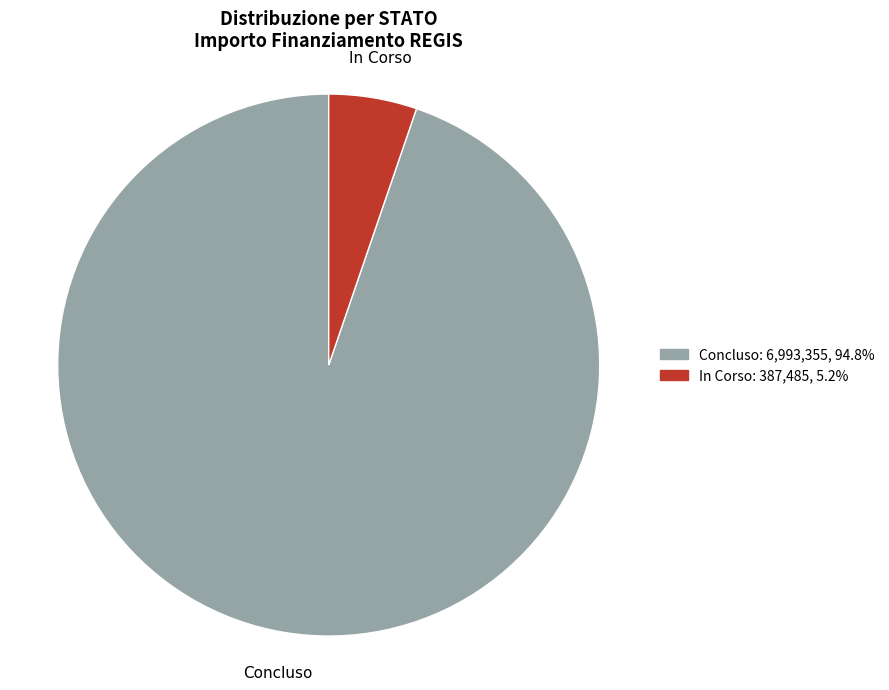

Rank the categories by value from lowest to highest.

In Corso, Concluso